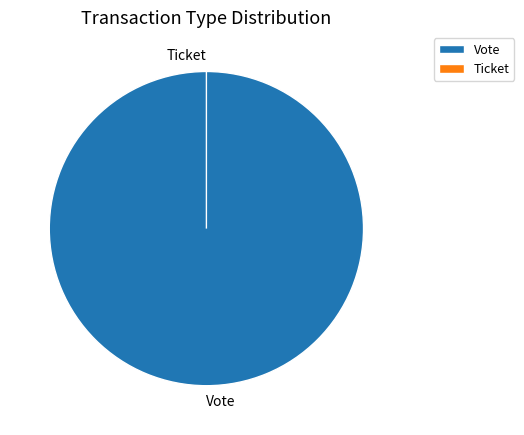

Do Ticket and Vote together represent more than half of the pie?

Yes